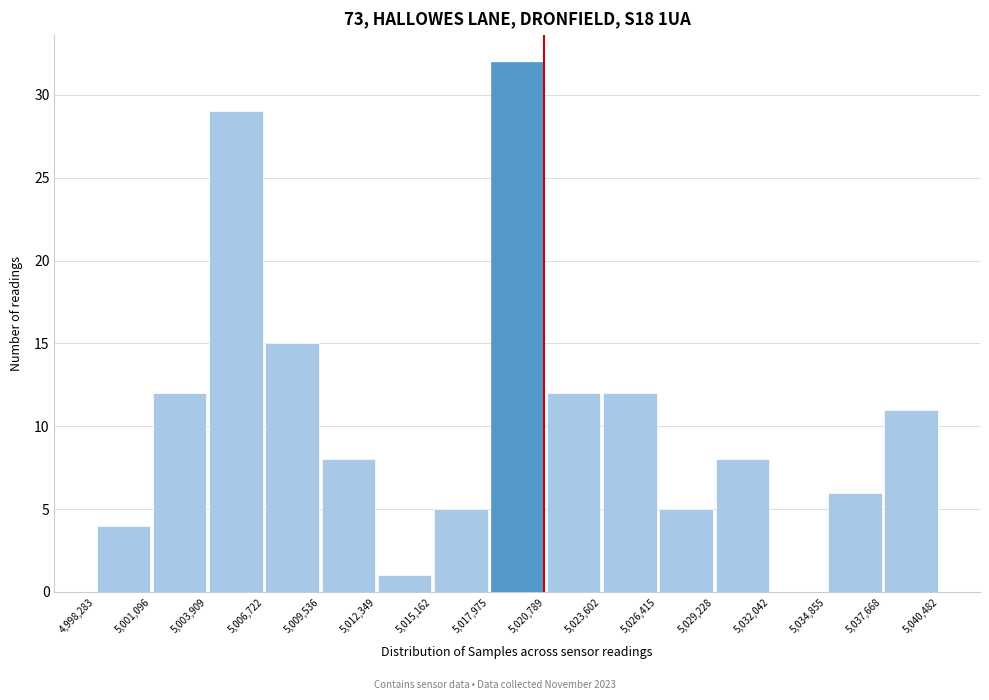

Over which range of the x-axis is the bar tallest?

5,017,975 to 5,020,789